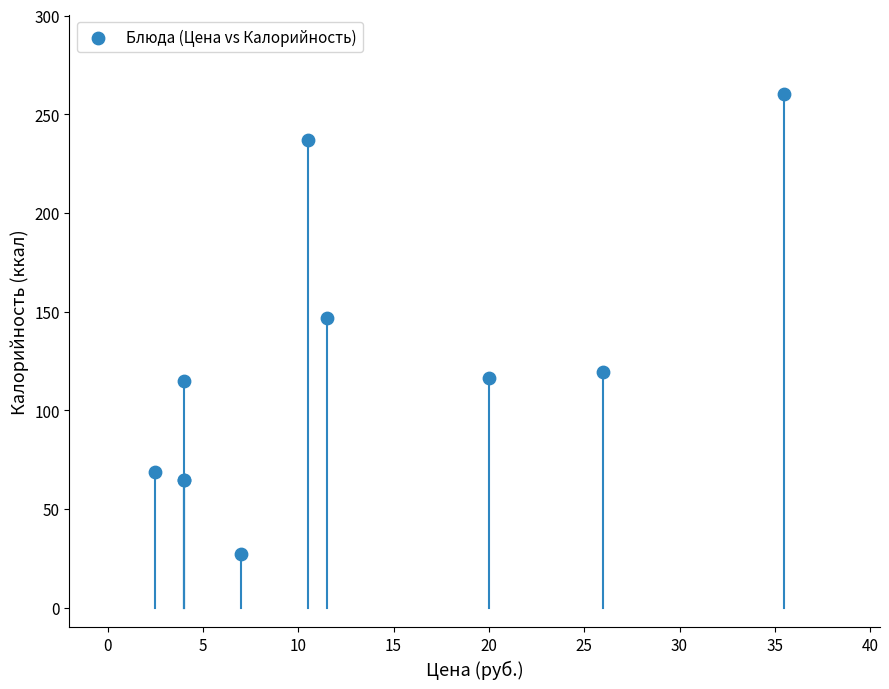

What Y value in the scatter plot is closest to 143?

146.6